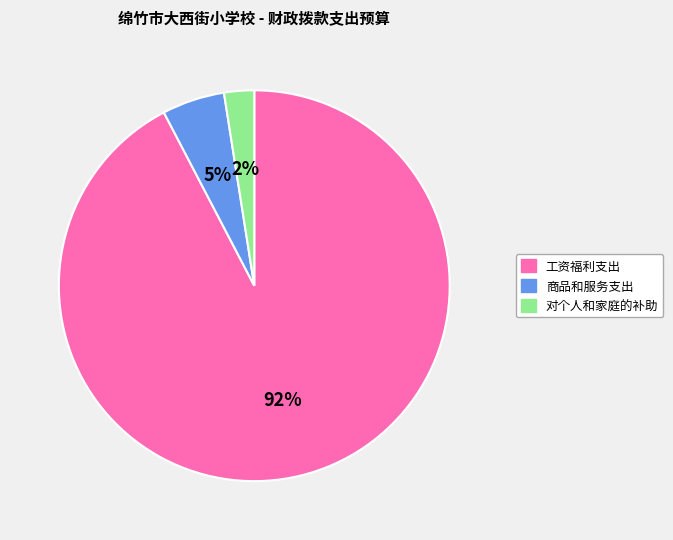

True or false: 对个人和家庭的补助 accounts for 2% of the total.

True